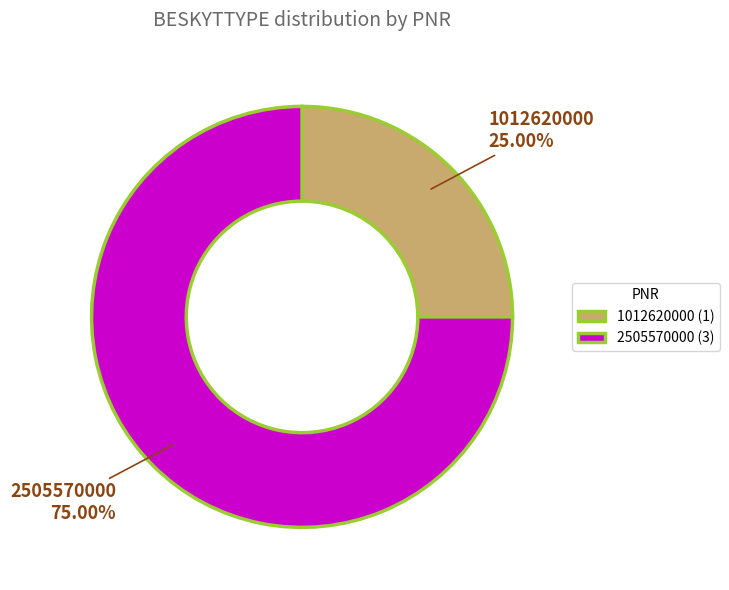

Between 2505570000 (3) and 1012620000 (1), which is larger?

2505570000 (3)